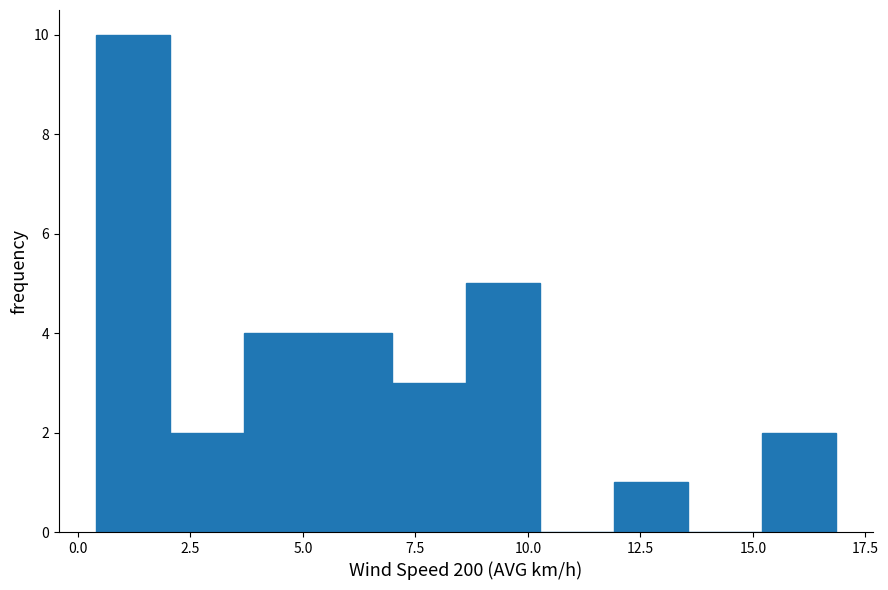

Around what value on the x-axis is the tallest bar? Give the approximate position of its centre, as read against the axis.

1.0